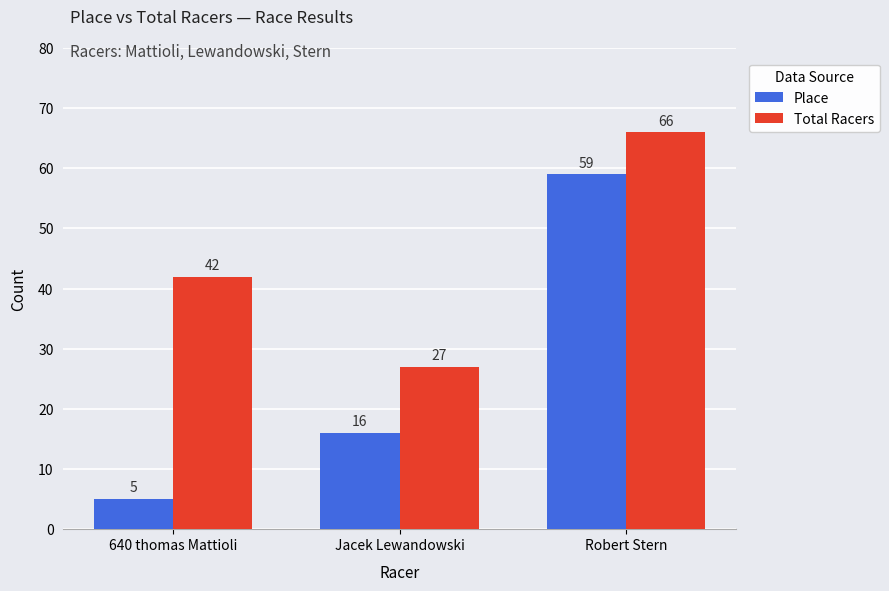

What position from the left is Jacek Lewandowski?

2